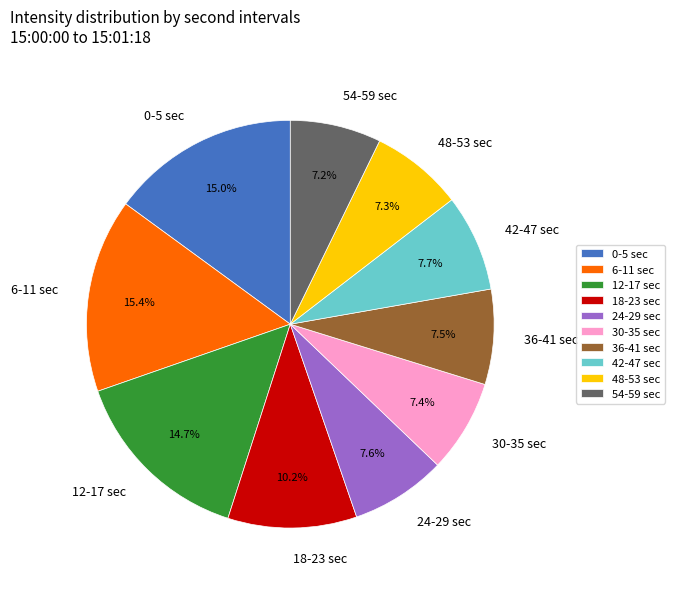

How much of the chart is everything except 30-35 sec?

92.6%